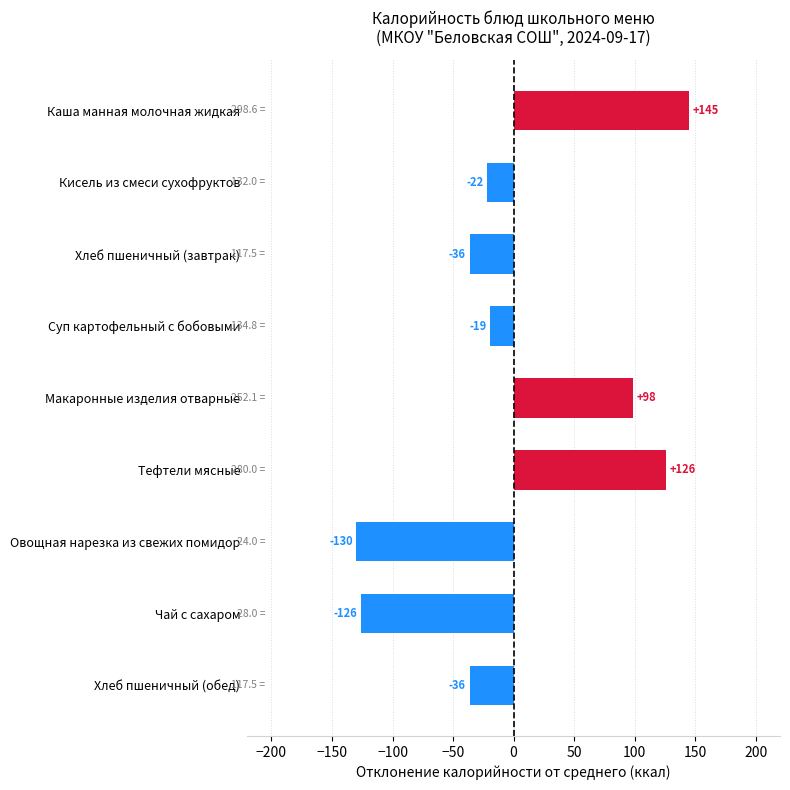

The chart shows a value of -38.8 at Чай с сахаром. True or false?

False